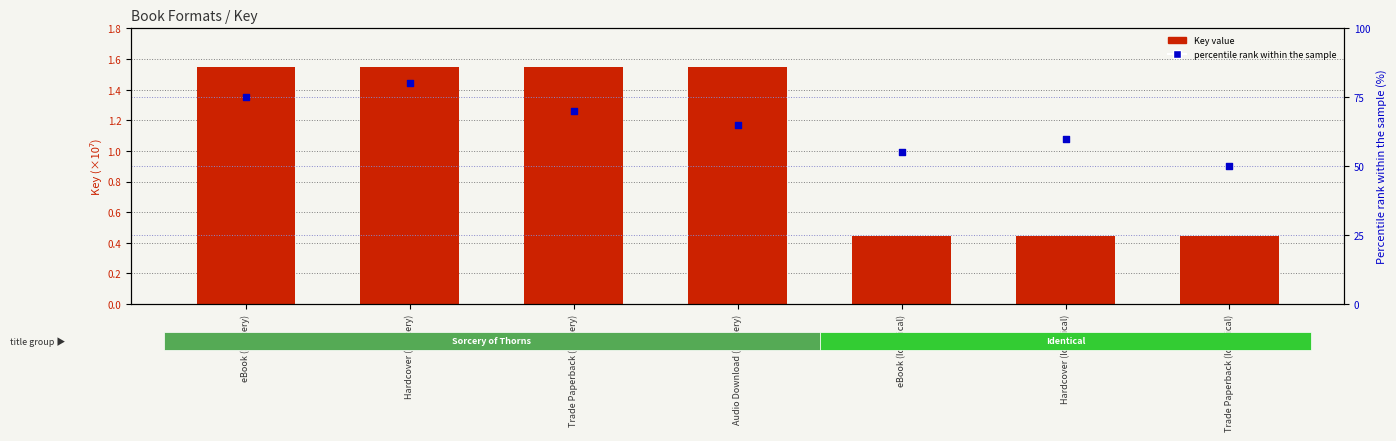

Which series has the largest total across all categories?

Key value